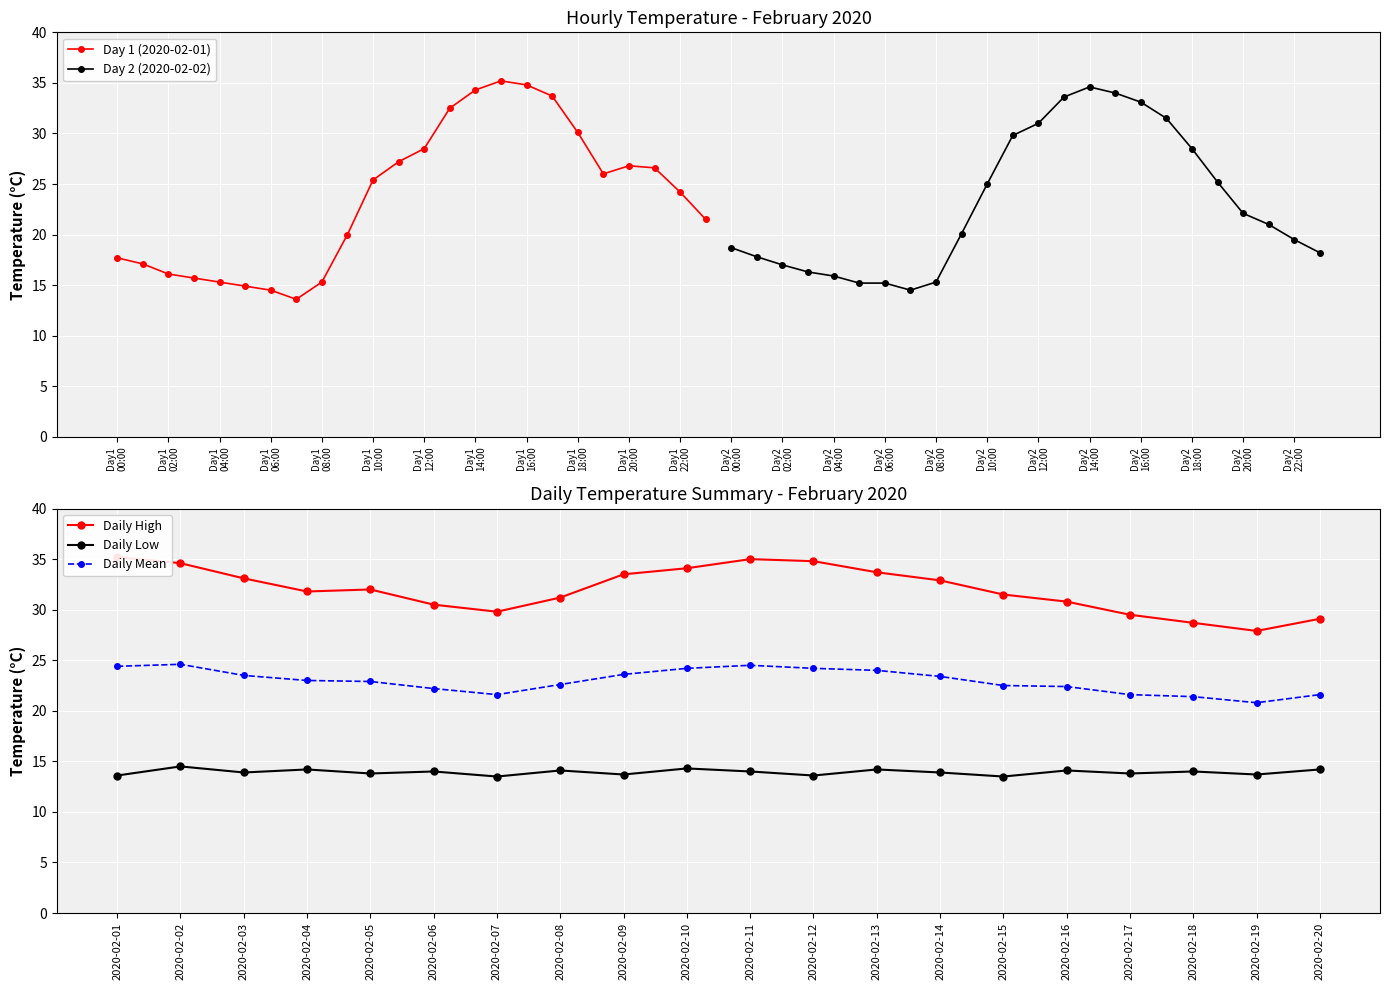

What is the difference between the maximum and minimum values in the Daily Low series?

1.0